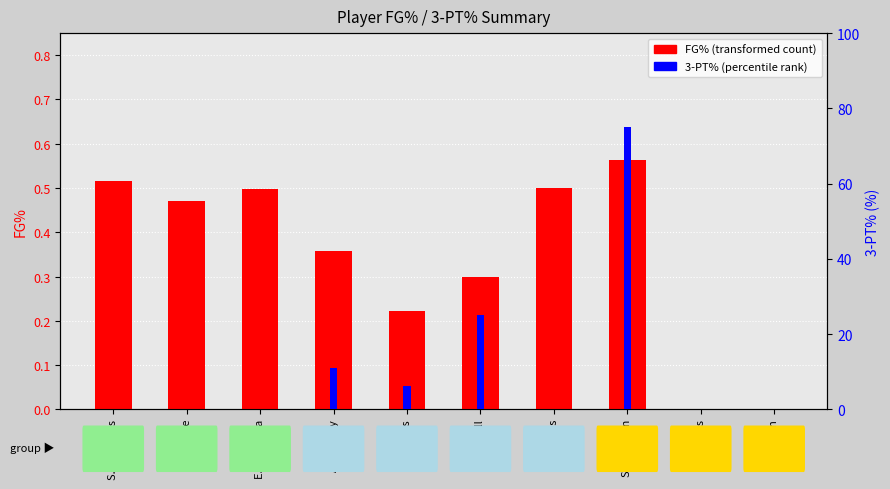

Are the bars grouped side by side (vs. stacked)?

Yes